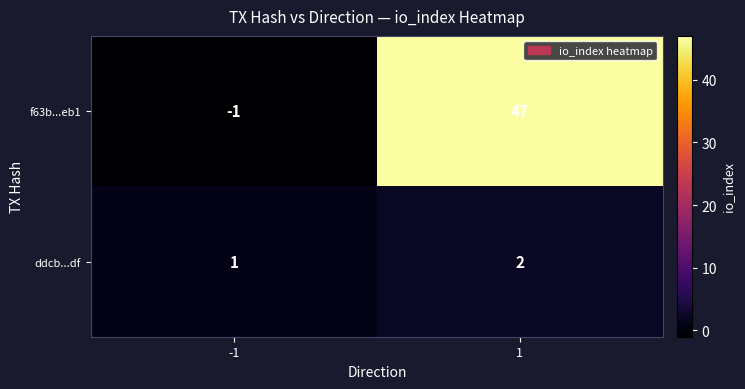

What is the difference between the f63b...eb1 values at -1 and 1?

48